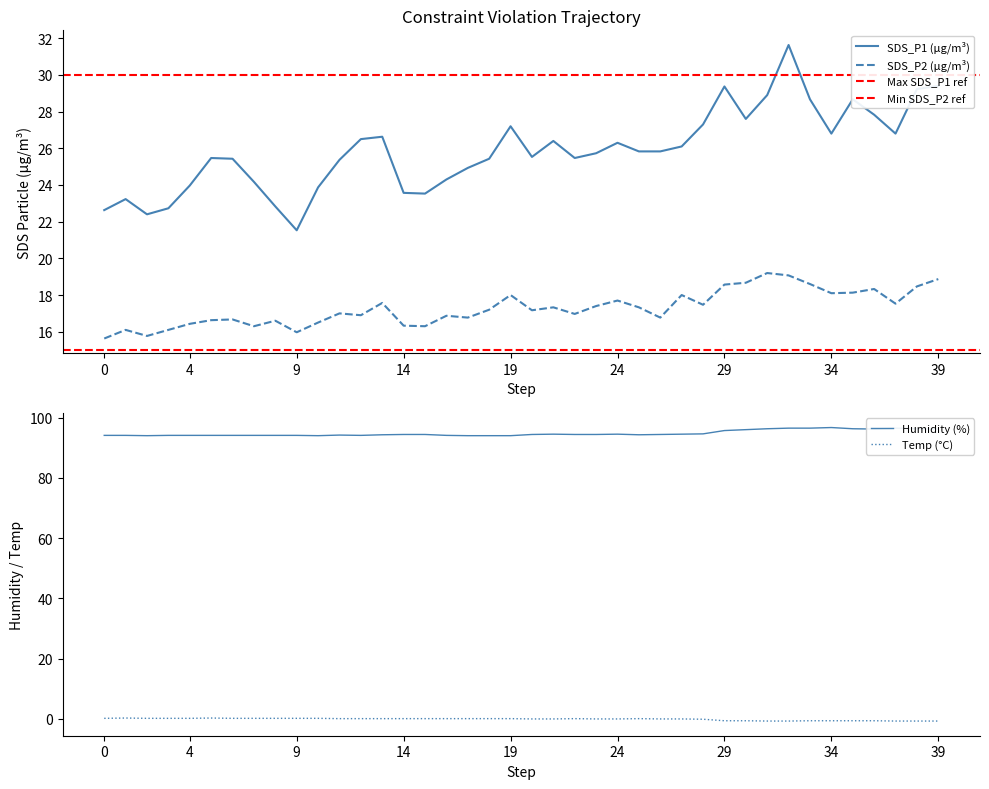

True or false: Humidity and SDS_P2 intersect in this chart.

False